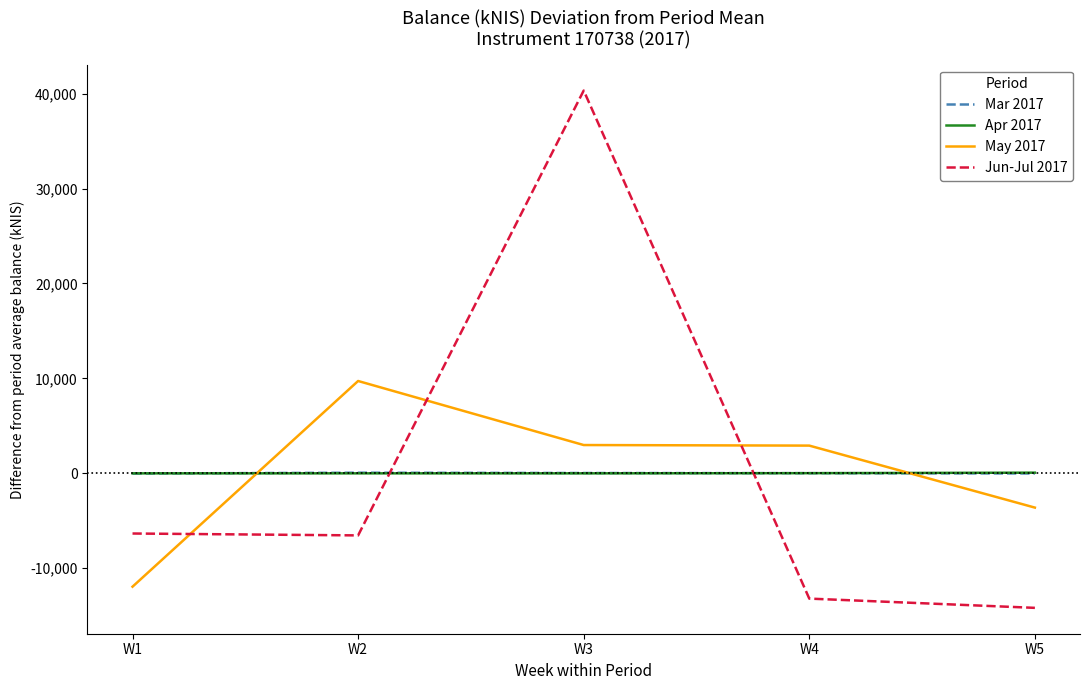

Which series has the largest range (max minus min)?

Jun-Jul 2017